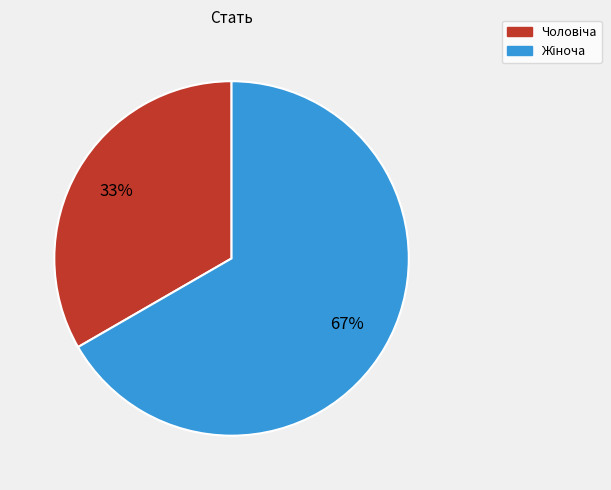

Does any single category account for the majority?

Yes